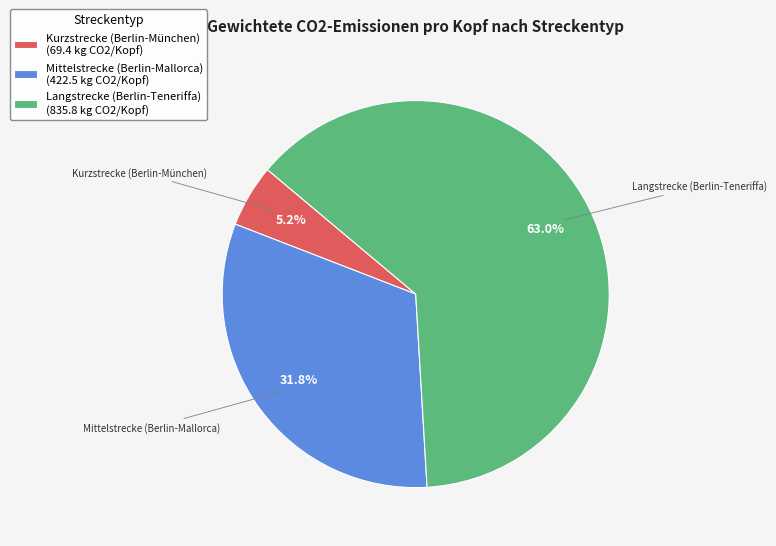

To the nearest percent, what percentage of the pie is Langstrecke (Berlin-Teneriffa)?

63%